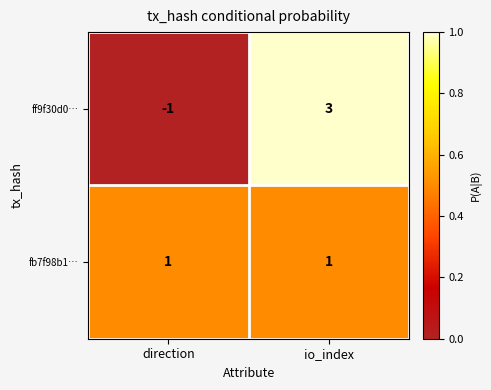

True or false: fb7f98b1… has a value of 1 at io_index.

True